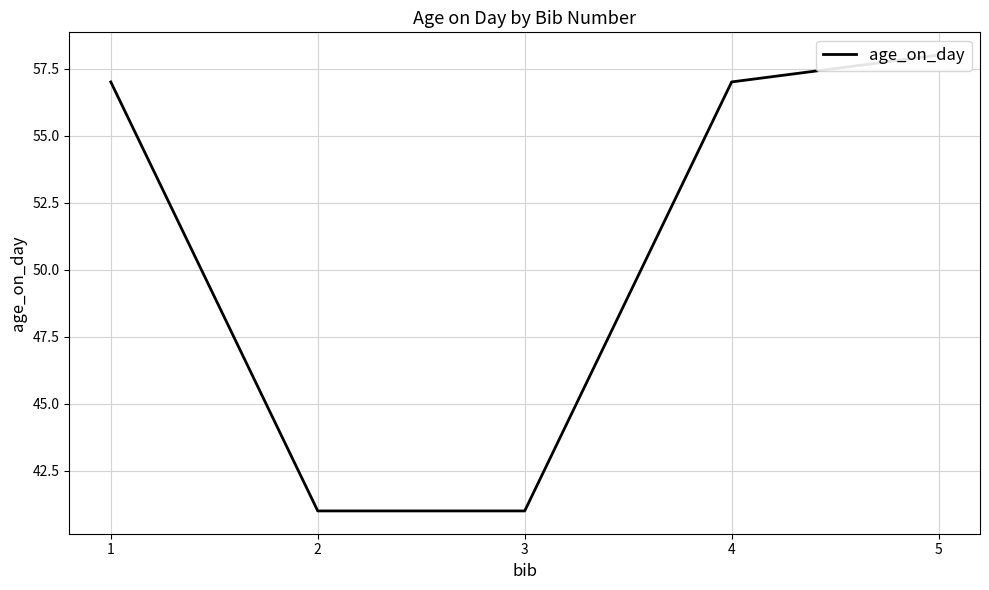

True or false: the data shows 41 at 3.

True